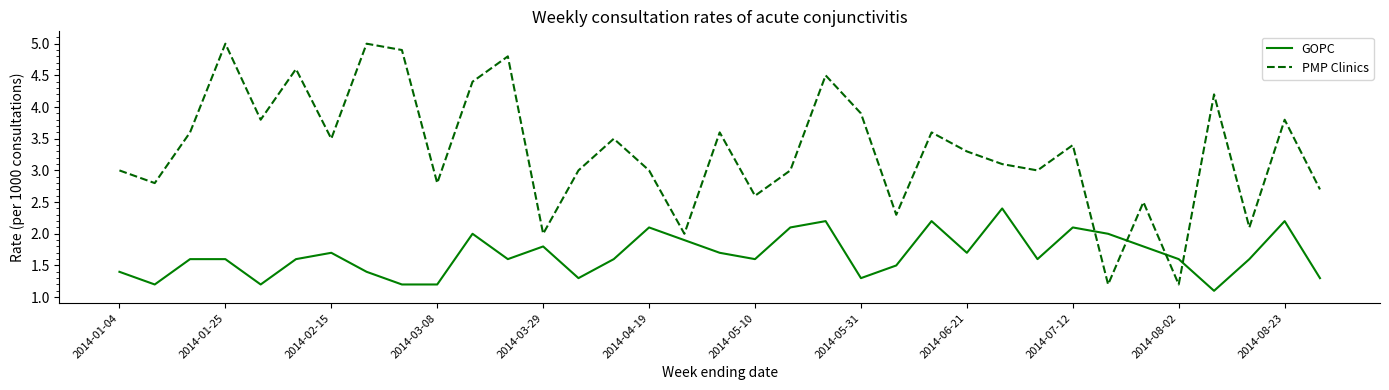

Which series has the largest total across all categories?

PMP Clinics